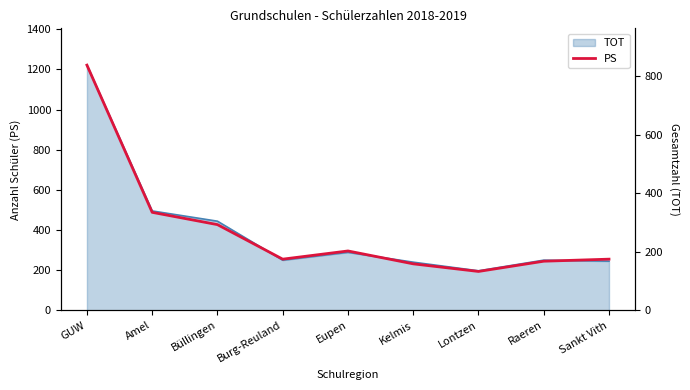

Where is the first local minimum?

Burg-Reuland